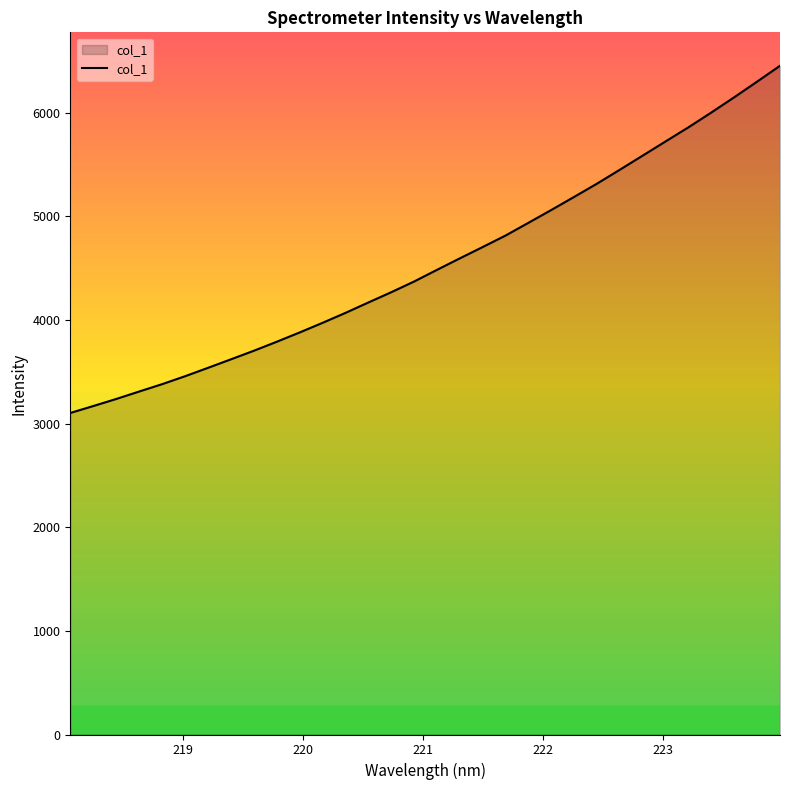

What is the difference between the maximum and minimum values?

3351.1